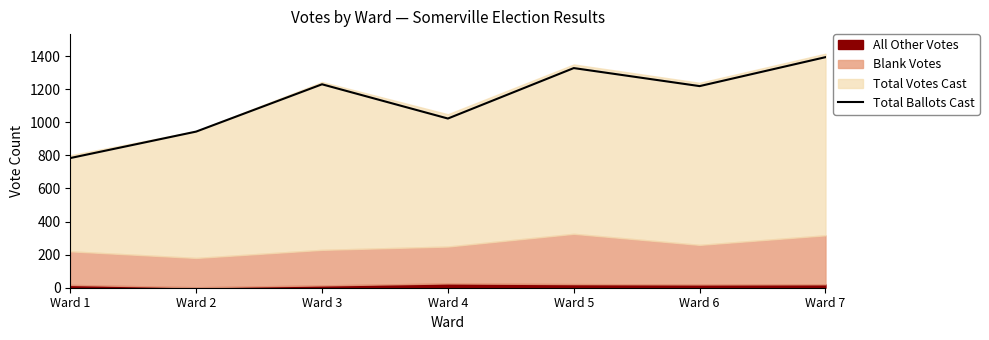

List the labels in order of value, smallest first.

Ward 1, Ward 2, Ward 4, Ward 6, Ward 3, Ward 5, Ward 7